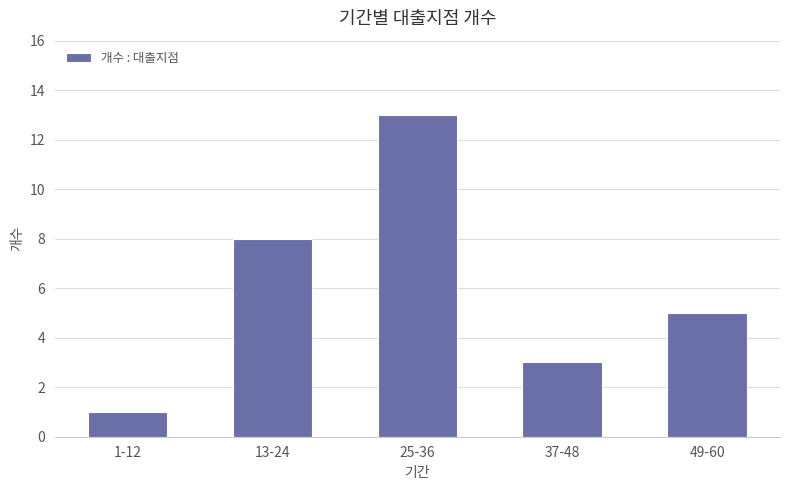

What is the sum of the values at 1-12 and 49-60?

6